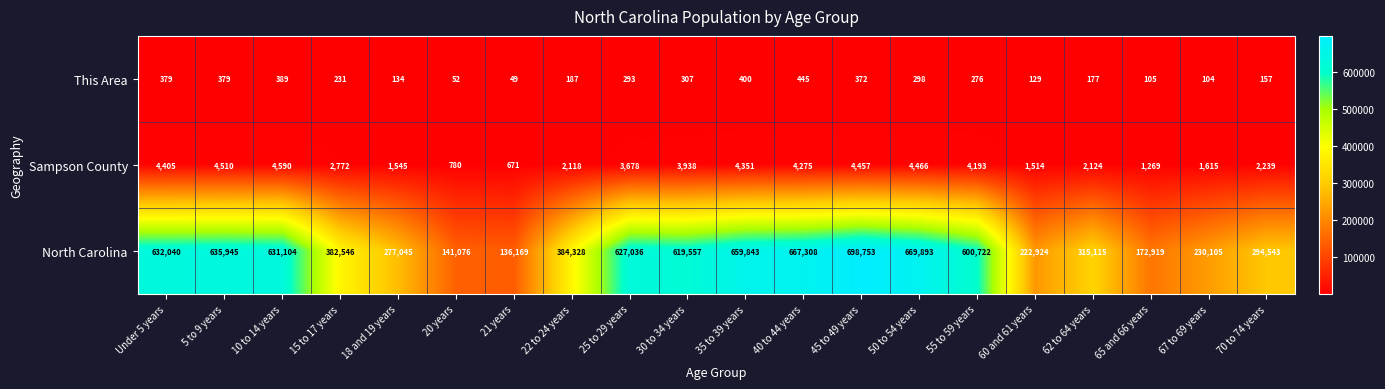

Which series has the widest spread of values?

North Carolina